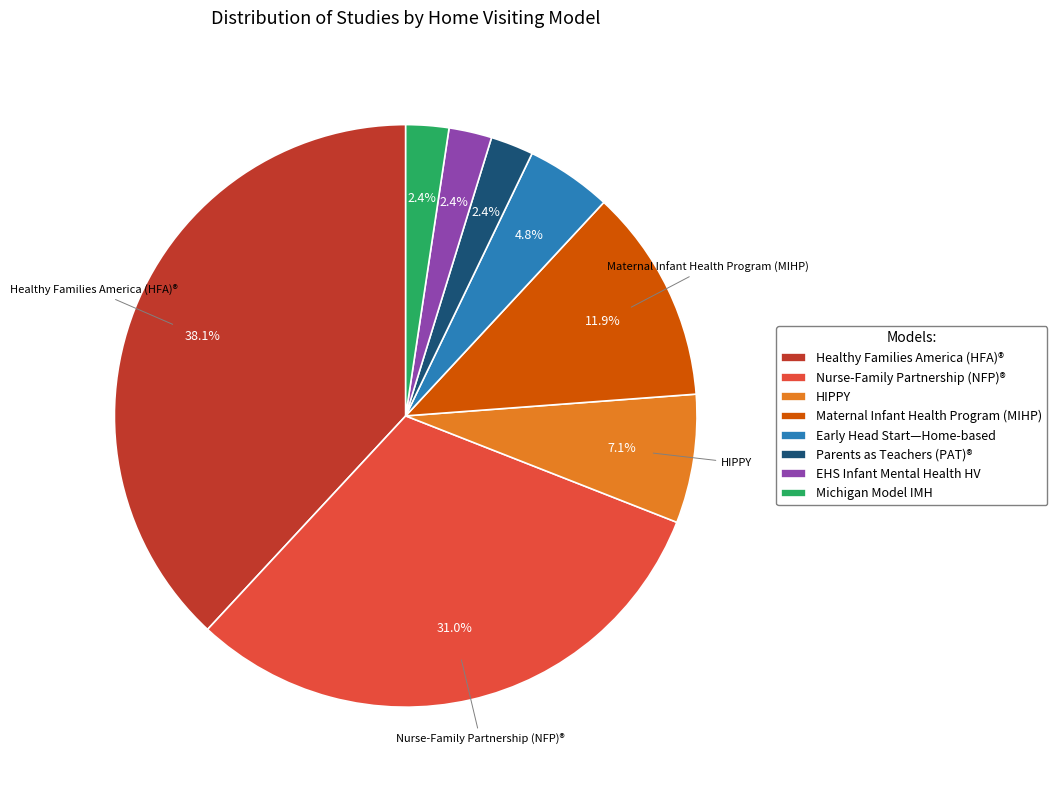

How many segments does this pie chart have?

8